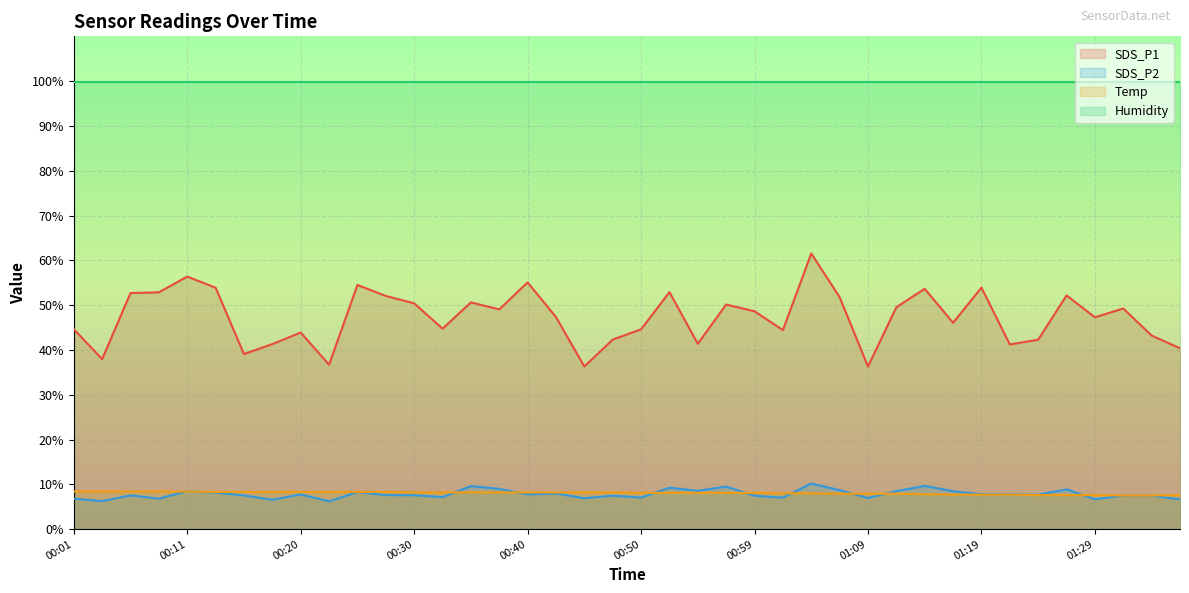

What are all the series names shown in the legend?

SDS_P1, SDS_P2, Temp, Humidity